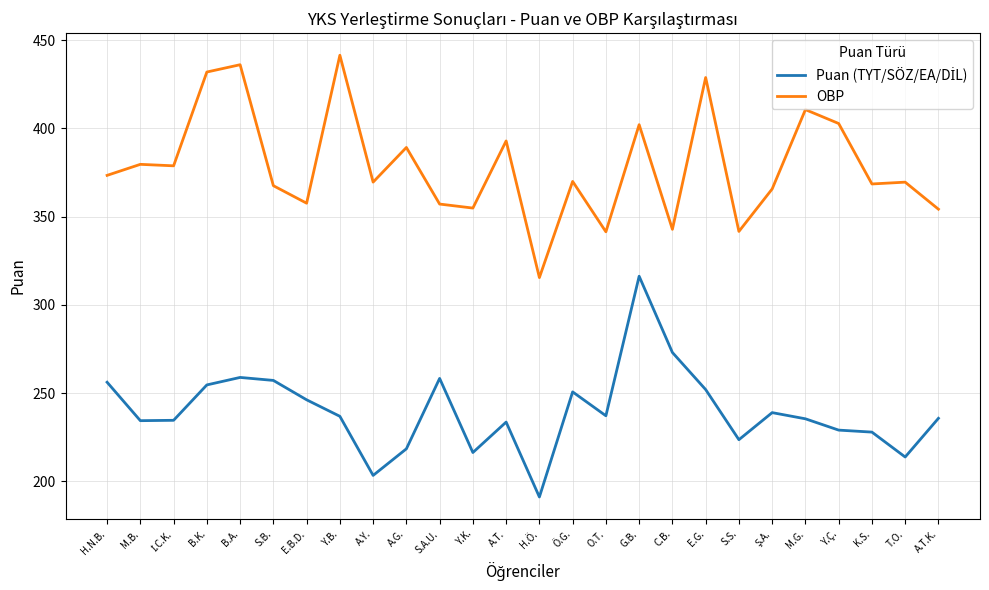

What is the total value across all series at A.Y.?

572.9